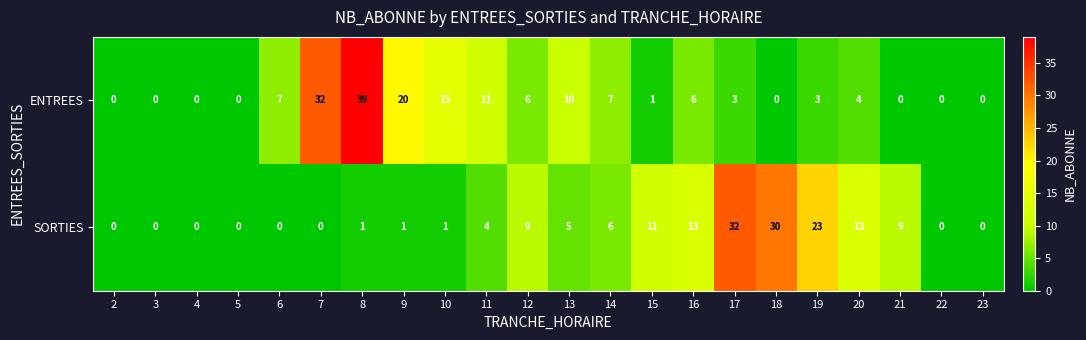

Which series has the largest range (max minus min)?

ENTREES